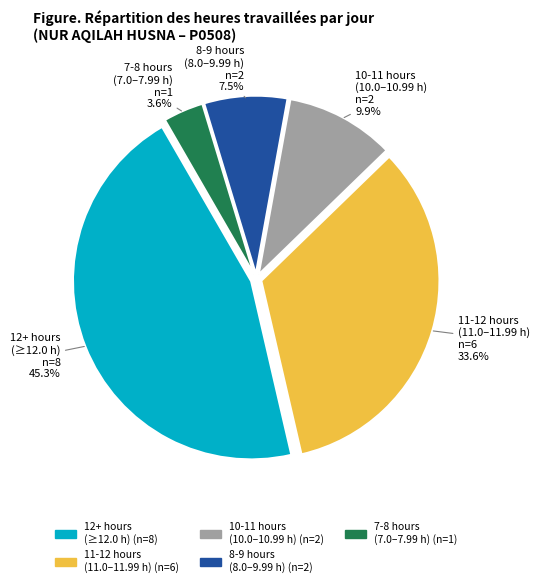

Is there a majority slice in this chart?

No